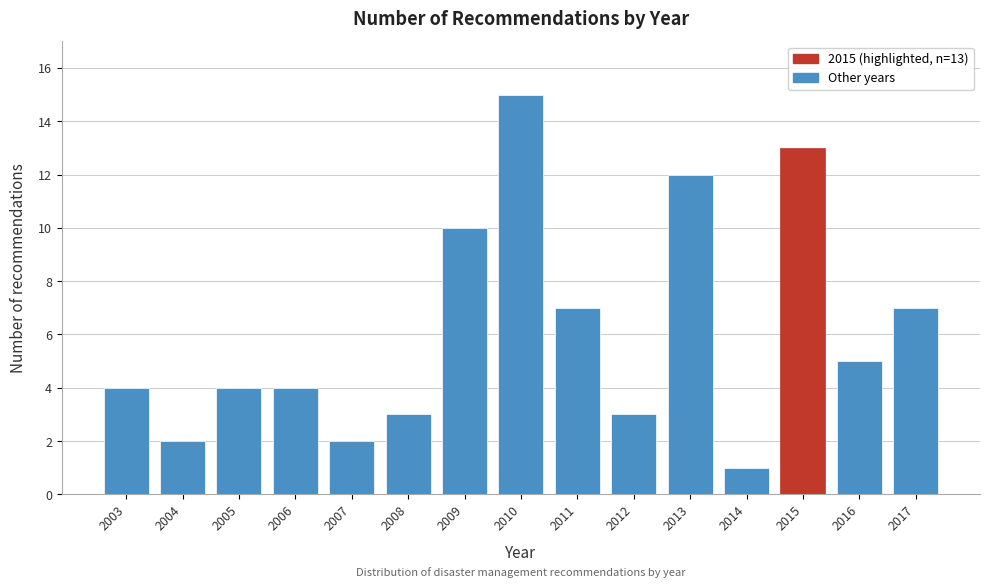

Reading left to right, what are all the values shown in this chart?

4	2	4	4	2	3	10	15	7	3	12	1	13	5	7